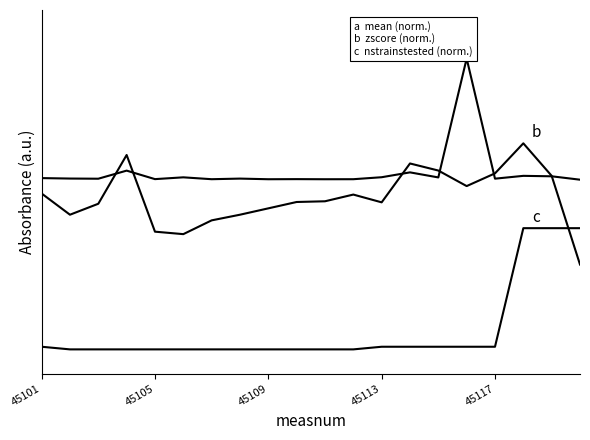

Is this an area chart (filled region under the line)?

No